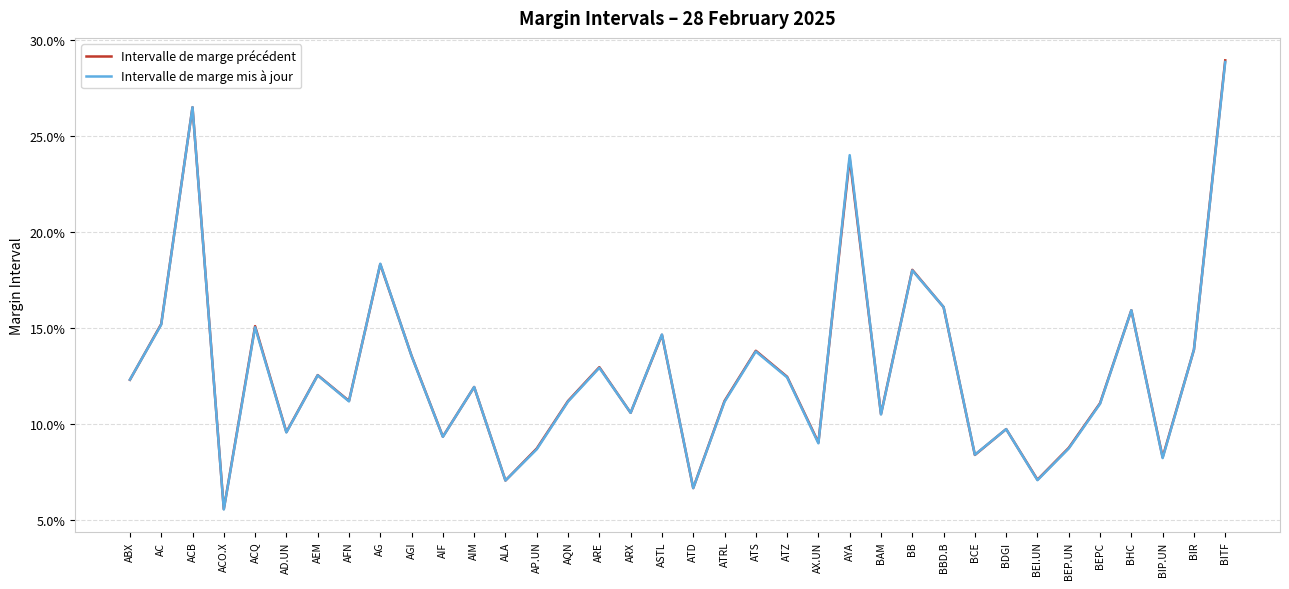

True or false: Intervalle de marge précédent and Intervalle de marge mis à jour cross at least once.

True